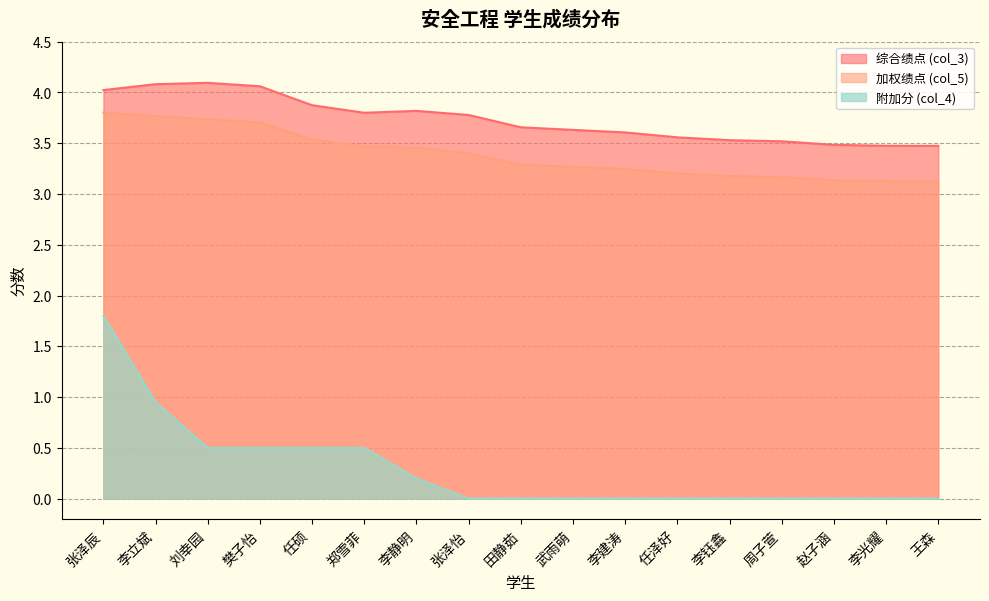

What is the minimum value for col_3?

3.5